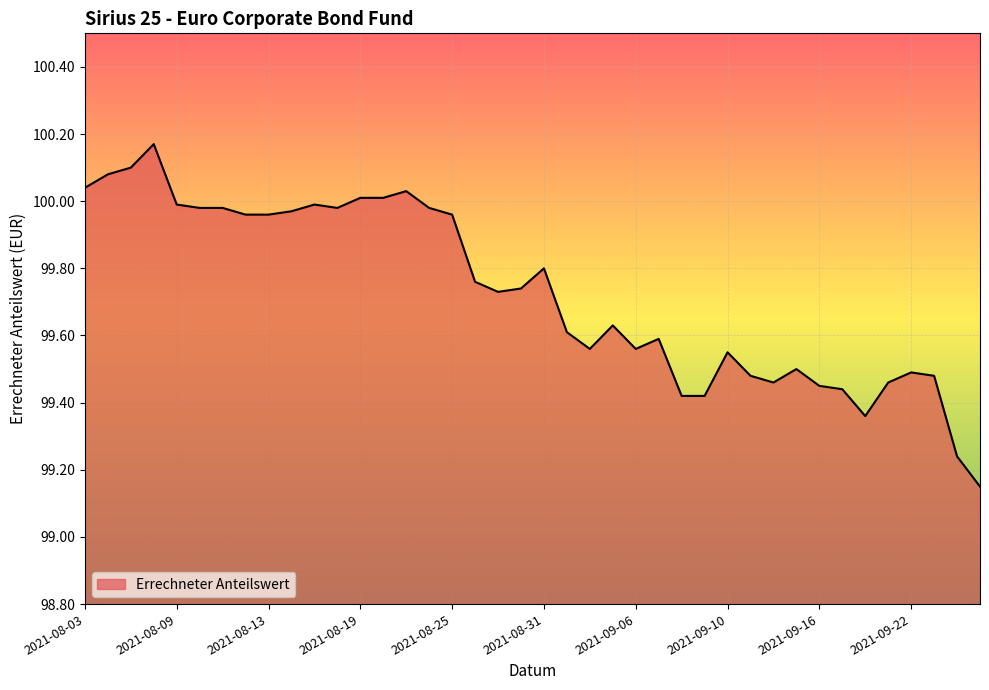

How many lines are shown in the chart?

1